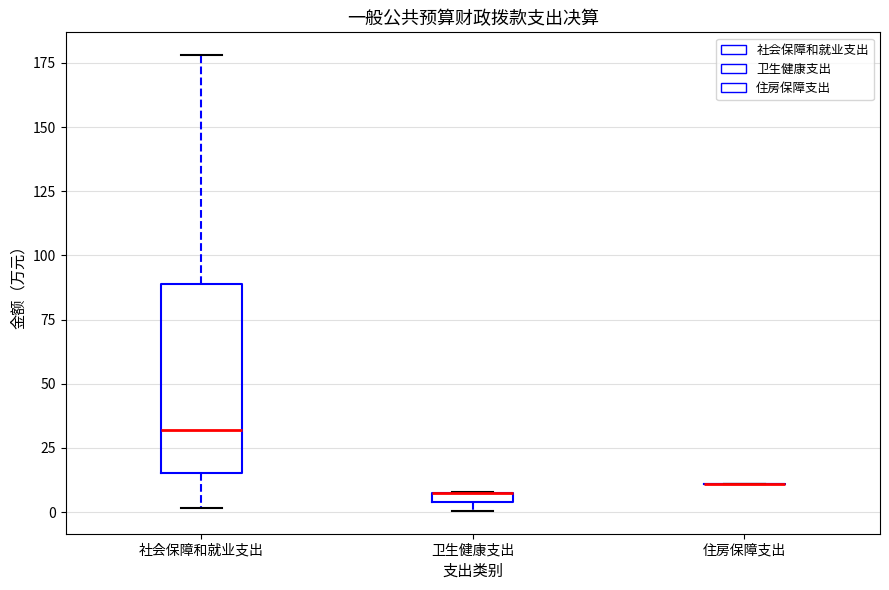

Which box is the tallest, from its lower edge to its upper edge?

社会保障和就业支出